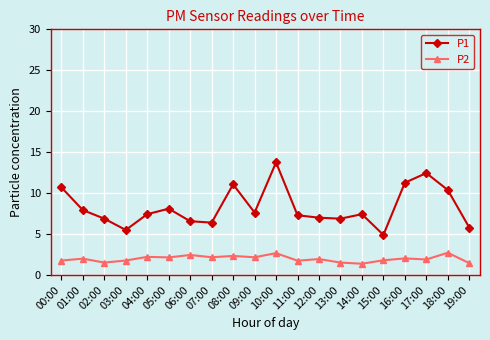

Which series changed the most between 01:00 and 11:00?

P1